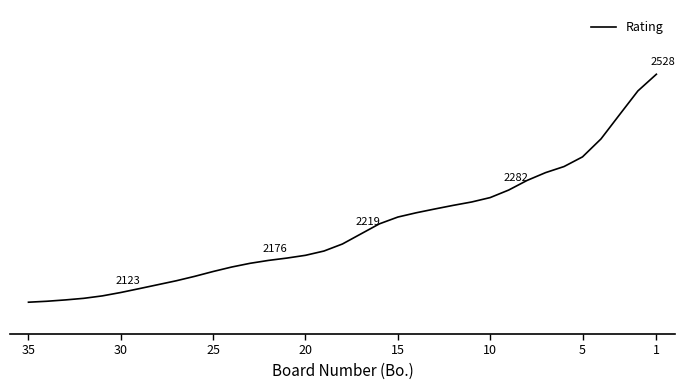

What is the difference between the second highest and second lowest values?

357.0